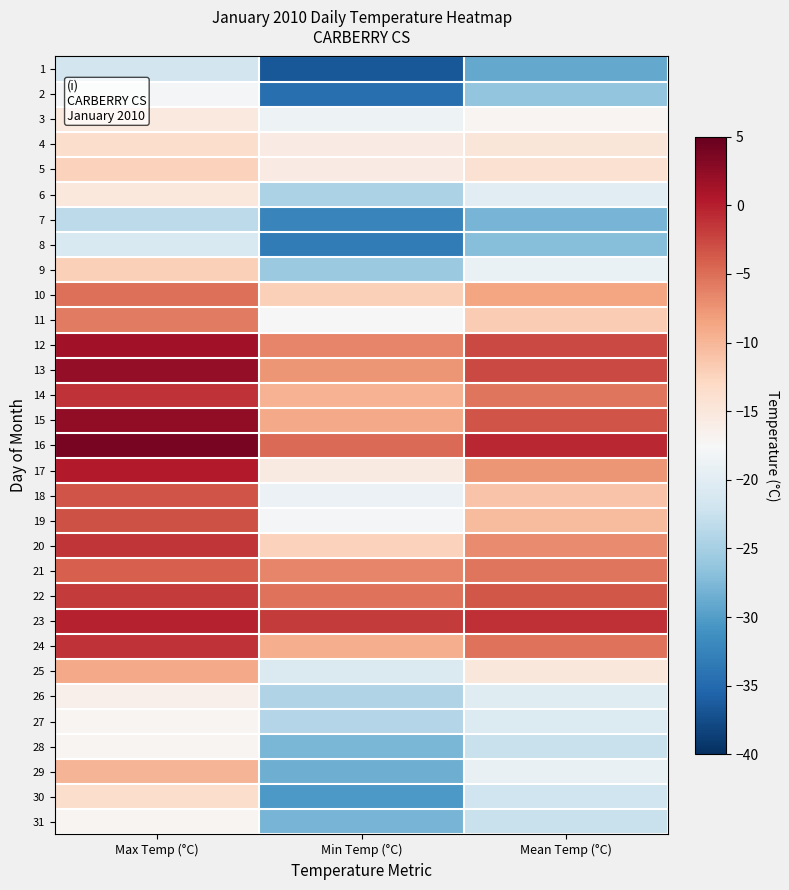

How many data points does each series have?

3